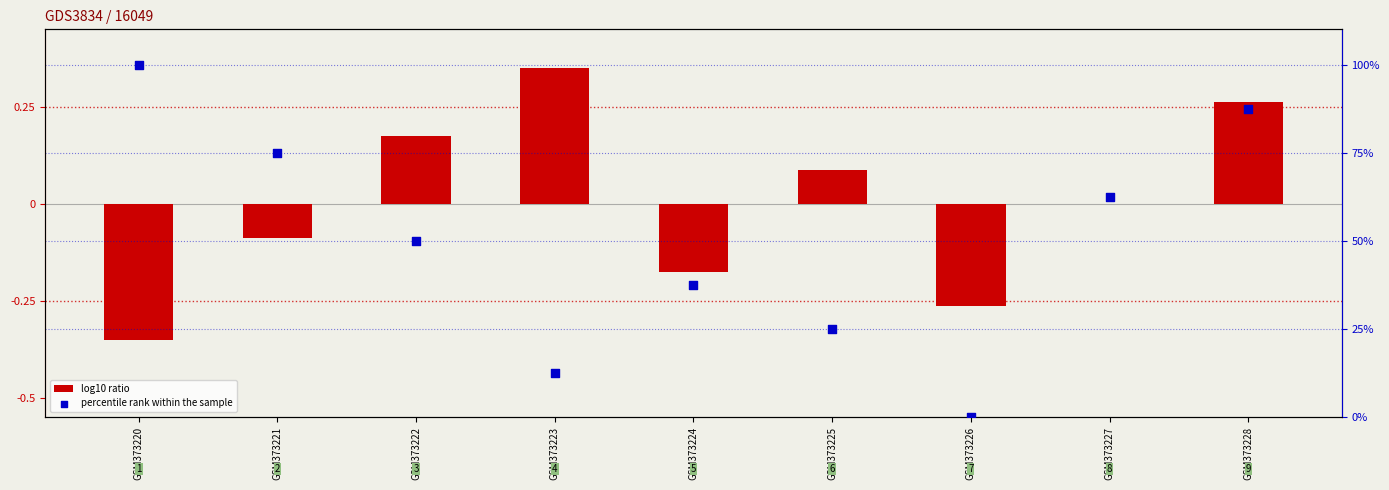

Is the value of log10 ratio at GSM373227 greater than the value of percentile rank within the sample at GSM373221?

No